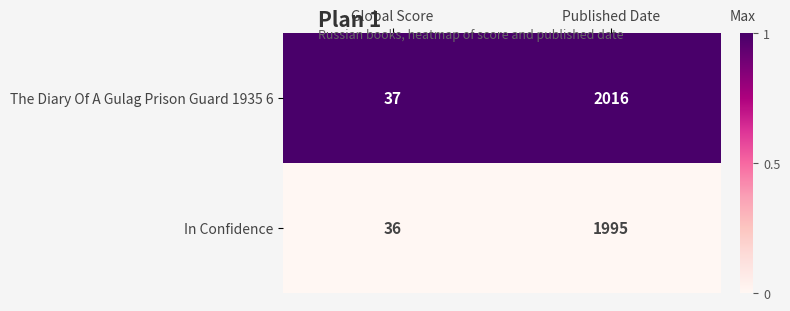

What is the total value across all series at Global Score?

73